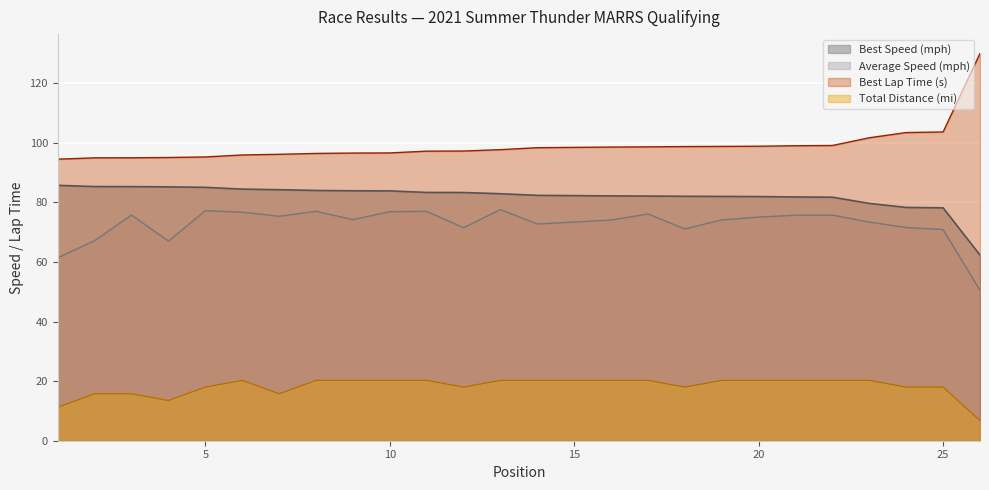

What is the difference between the highest and lowest values at 18?

80.7